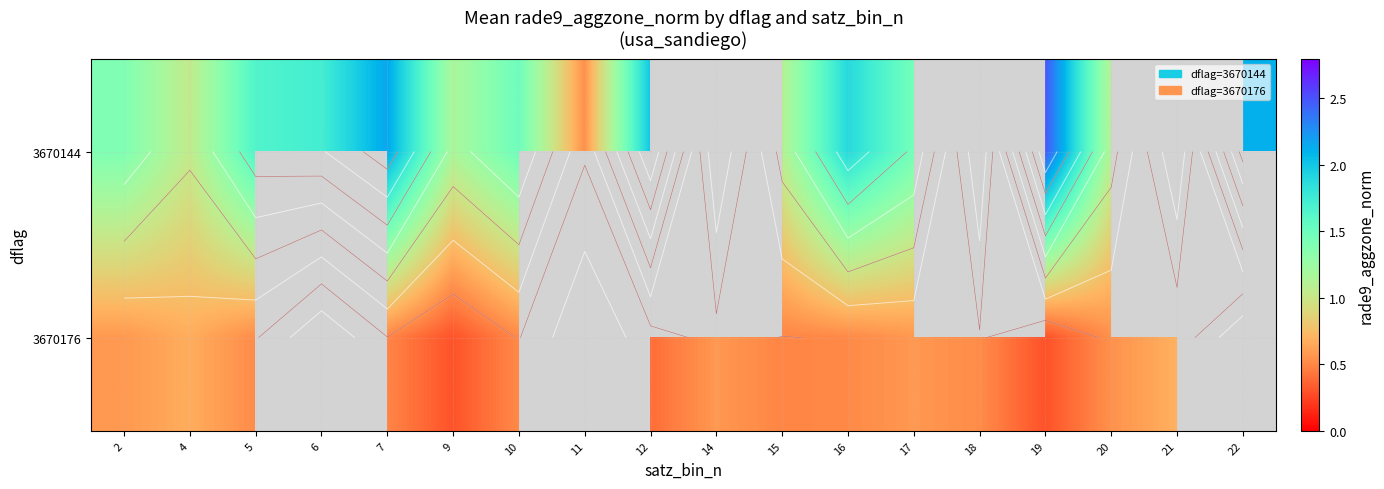

What is the spread (max minus min) of values at 10?

1.0